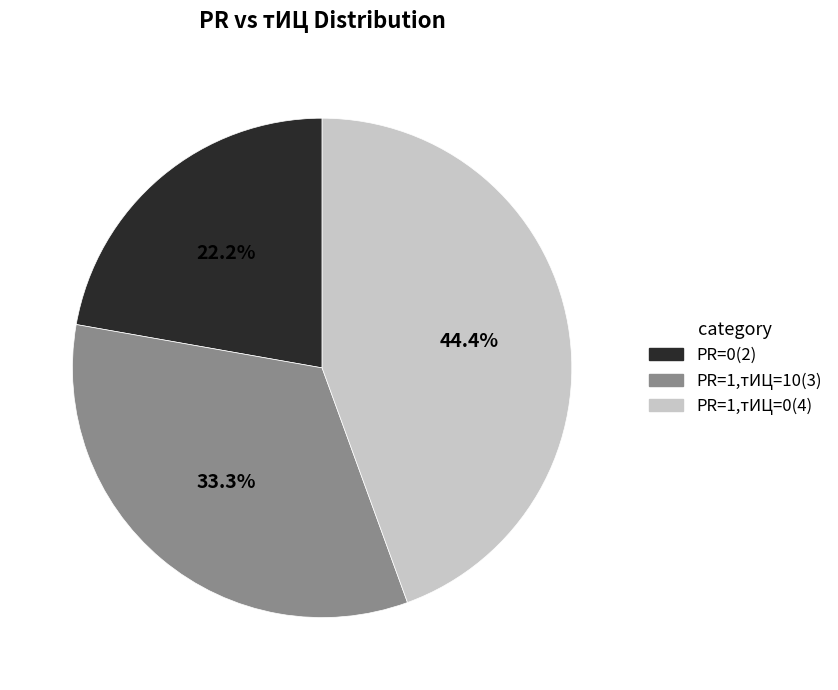

To the nearest percent, what is the average slice percentage?

33%